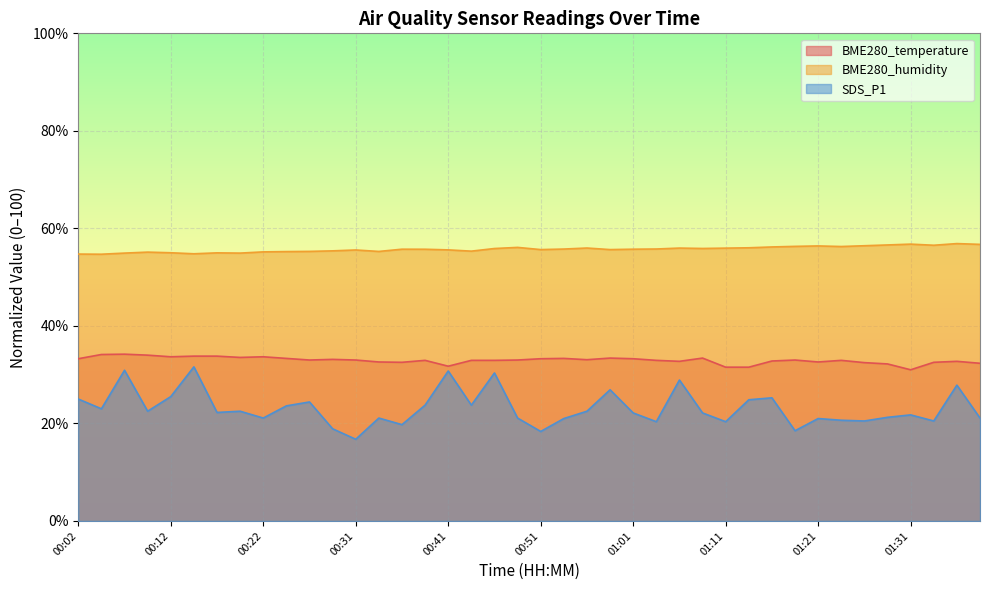

What is the total value across all series at 00:02?

113.0